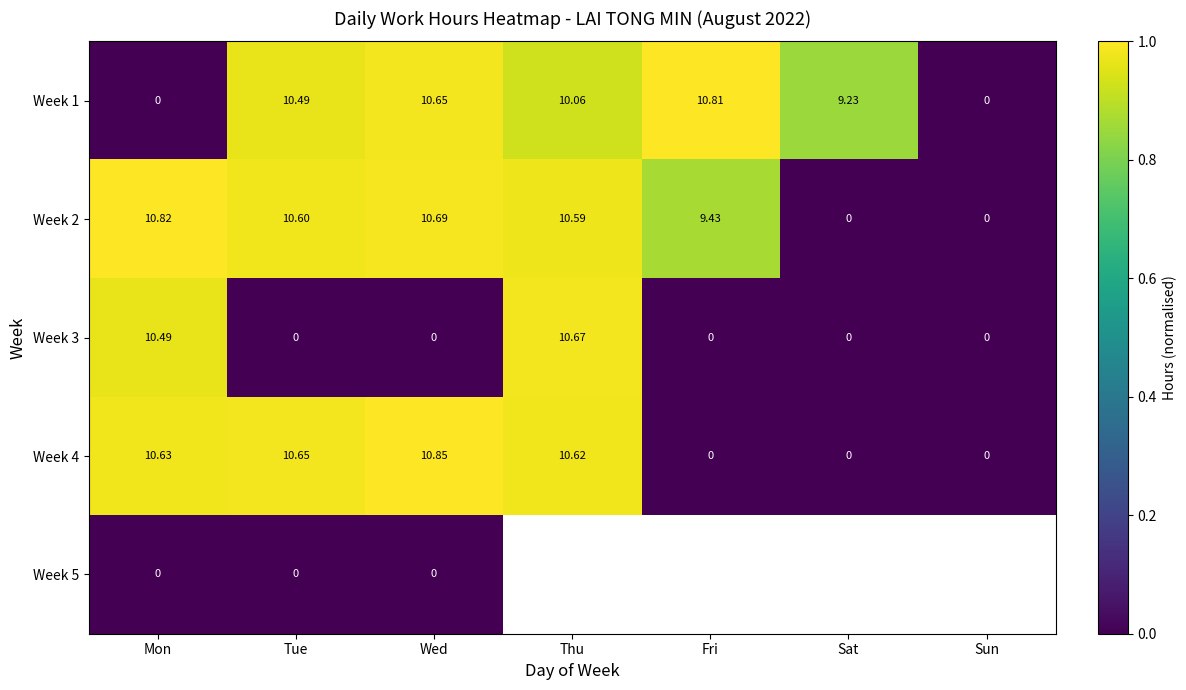

True or false: Week 3 has a value of 0.0 at Fri.

True